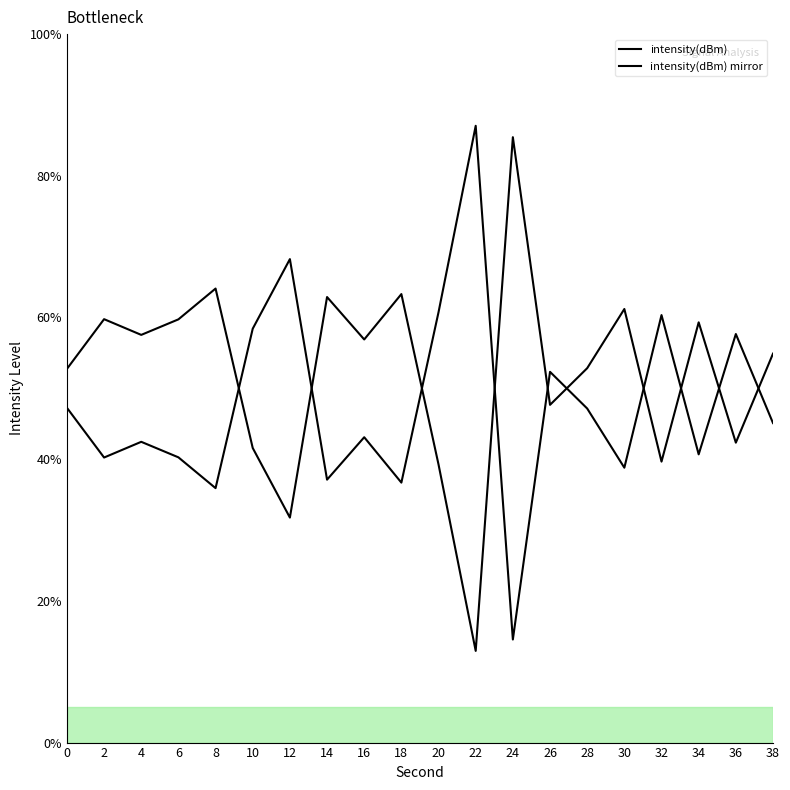

Which category has the highest value across all series?

22